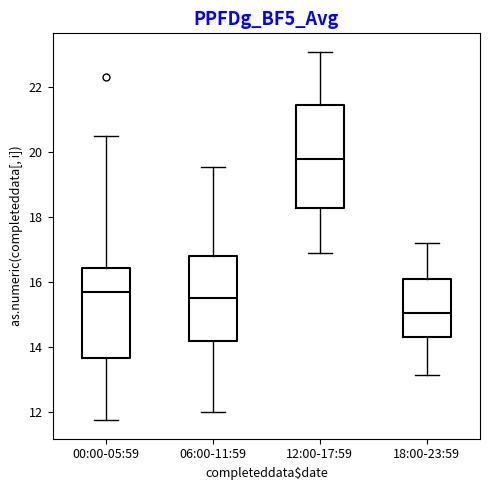

Reading left to right, read every box against the y-axis: the position of its median line, the range the box covers, and the ends of its whiskers. The values are not printed on the chart, so give them approximately, as read against the axis.

00:00-05:59: median 15.8, box 13.6 to 16.4, whiskers 11.8 to 20.6
06:00-11:59: median 15.6, box 14.2 to 16.8, whiskers 12.0 to 19.6
12:00-17:59: median 19.8, box 18.4 to 21.4, whiskers 17.0 to 23.2
18:00-23:59: median 15.0, box 14.4 to 16.2, whiskers 13.2 to 17.2